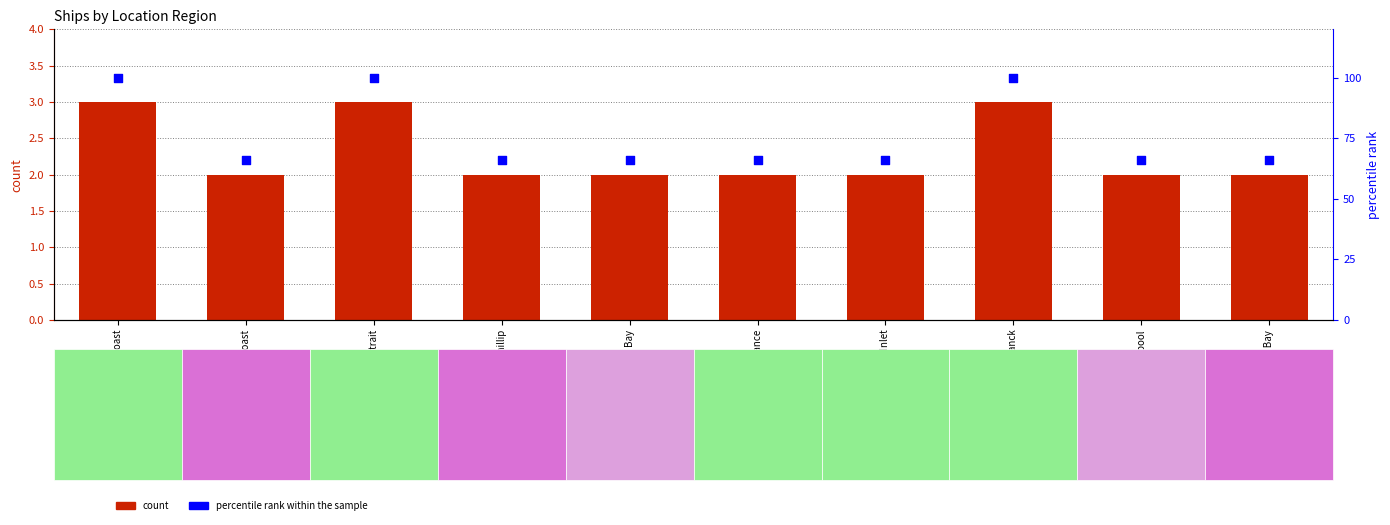

What are all the series names shown in the legend?

count, percentile rank within the sample